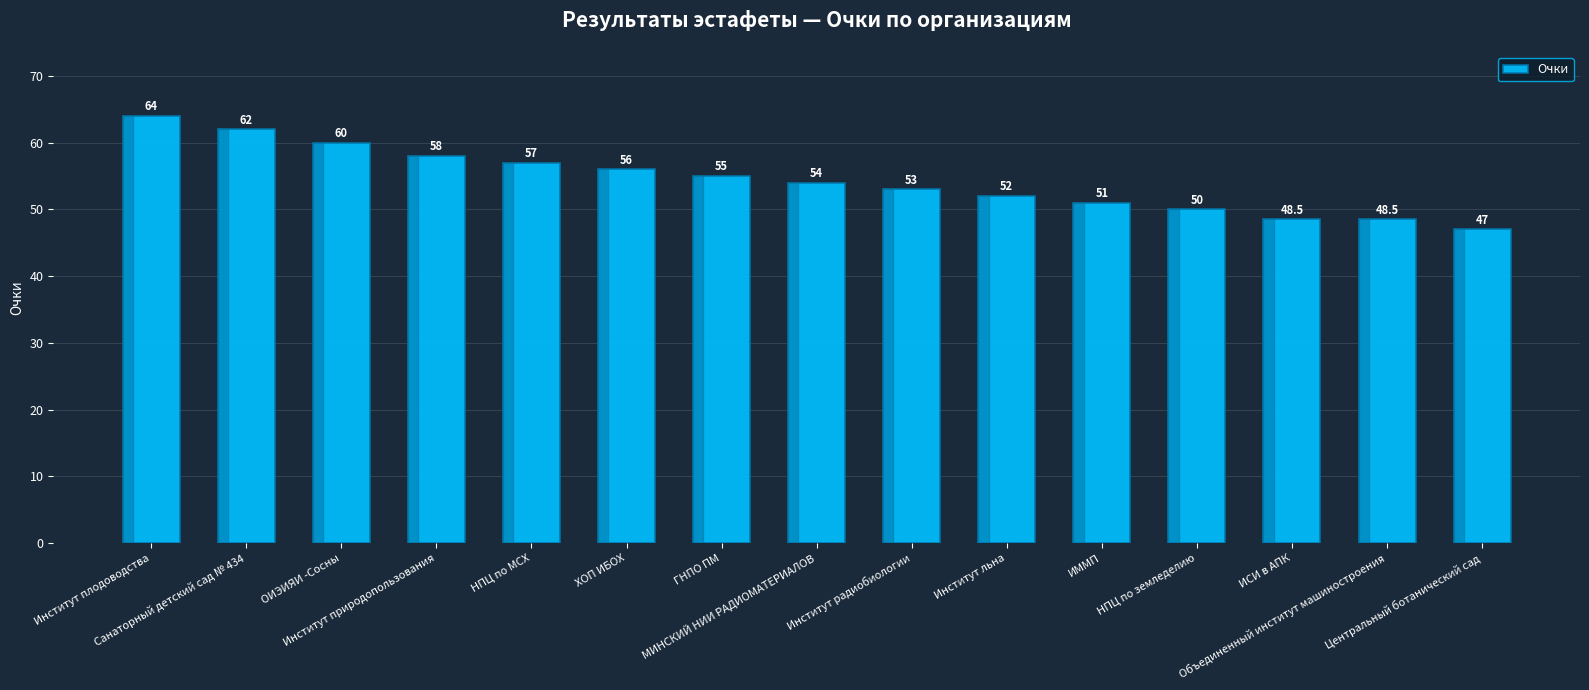

Which has a higher value, Институт плодоводства or Институт радиобиологии?

Институт плодоводства